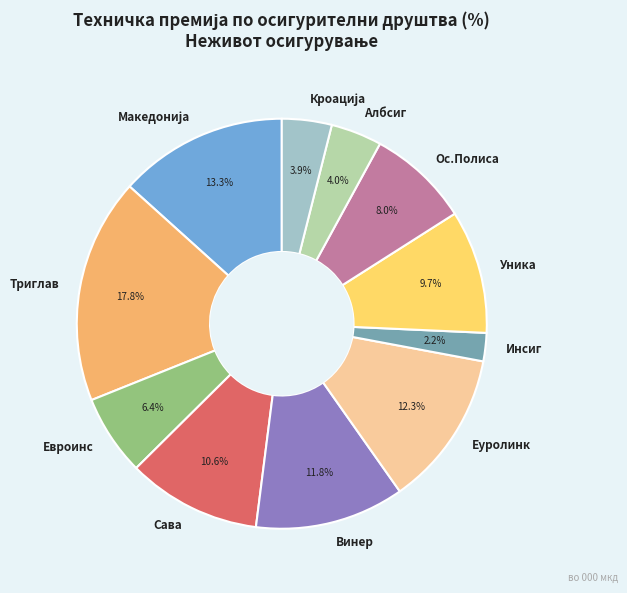

What percentage is the Ос.Полиса slice, to the nearest percent?

8%